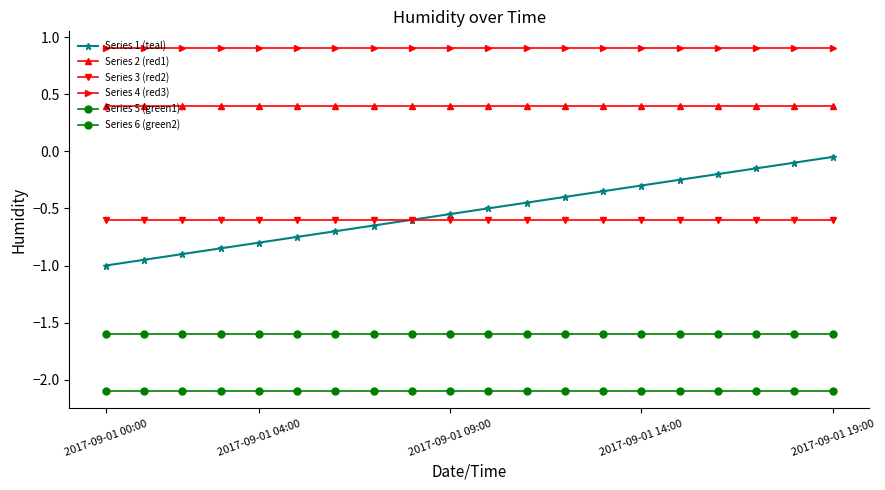

What is the difference between the second highest and second lowest values in the Series 1 (teal) series?

0.8